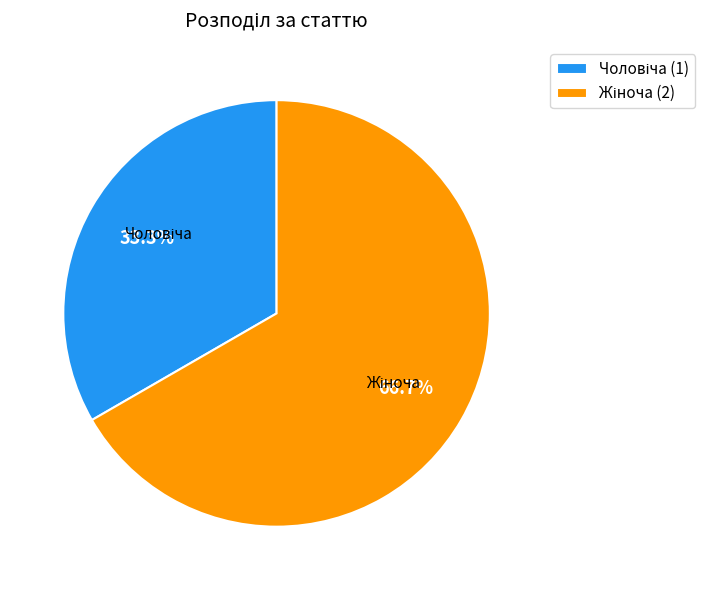

Does any single category account for the majority?

Yes